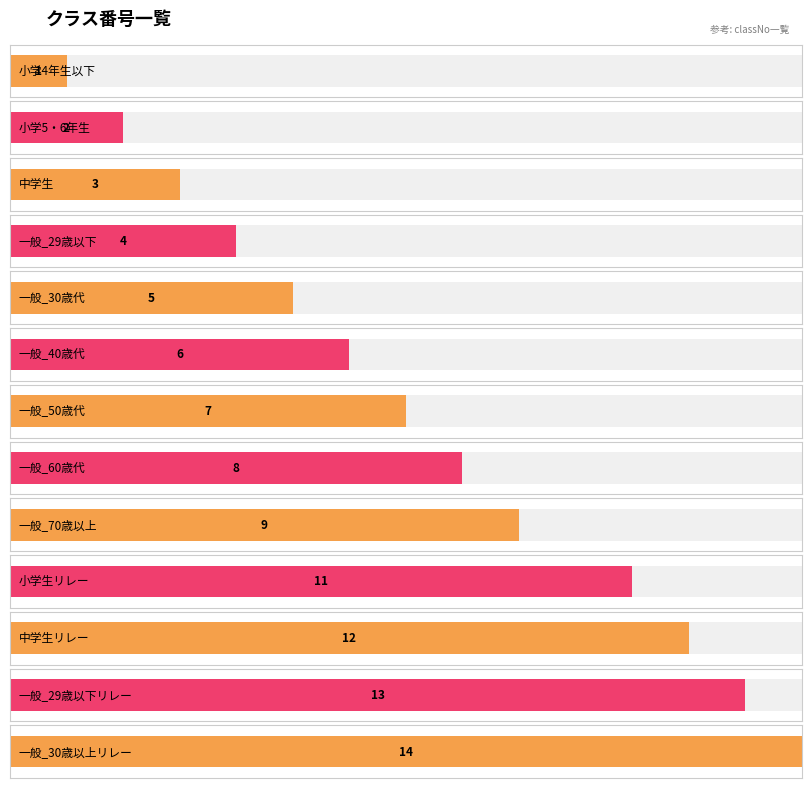

What is the minimum value shown in the chart?

1